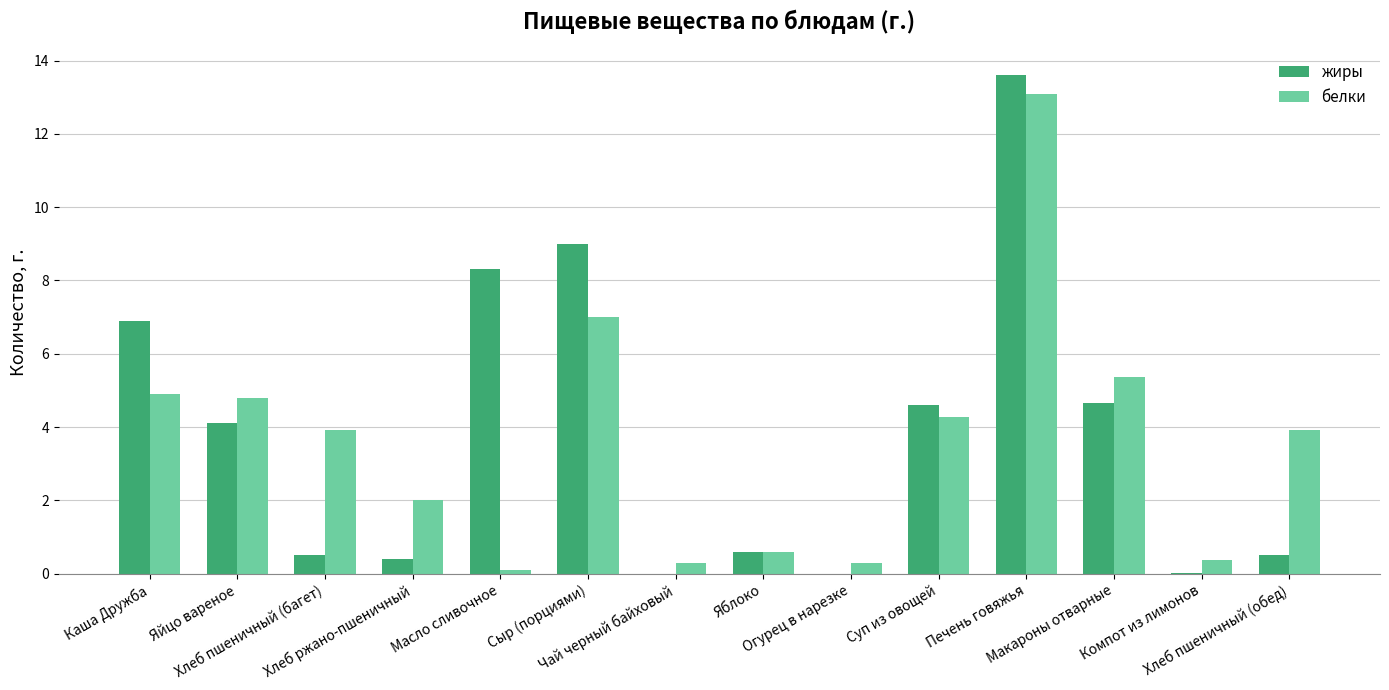

What is the highest value of the жиры series?

13.6